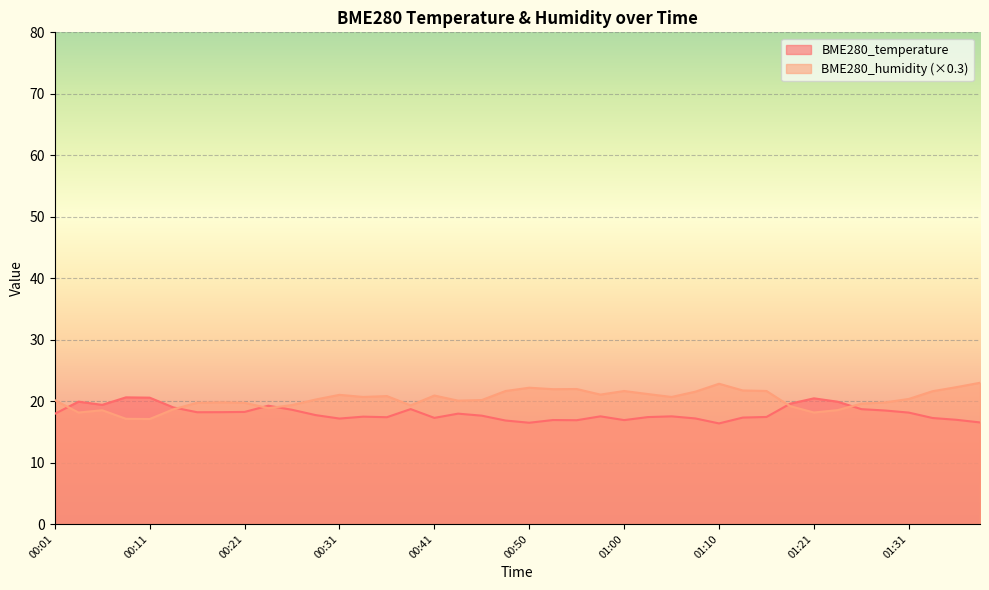

What is the value of the BME280_humidity point at the 16th from the left?

19.3